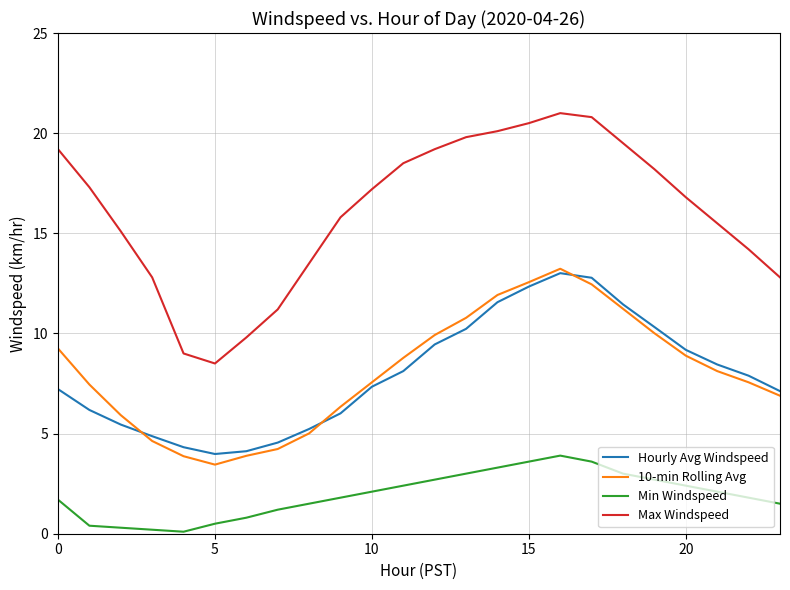

How many interior local valleys does the Max Windspeed series have?

1